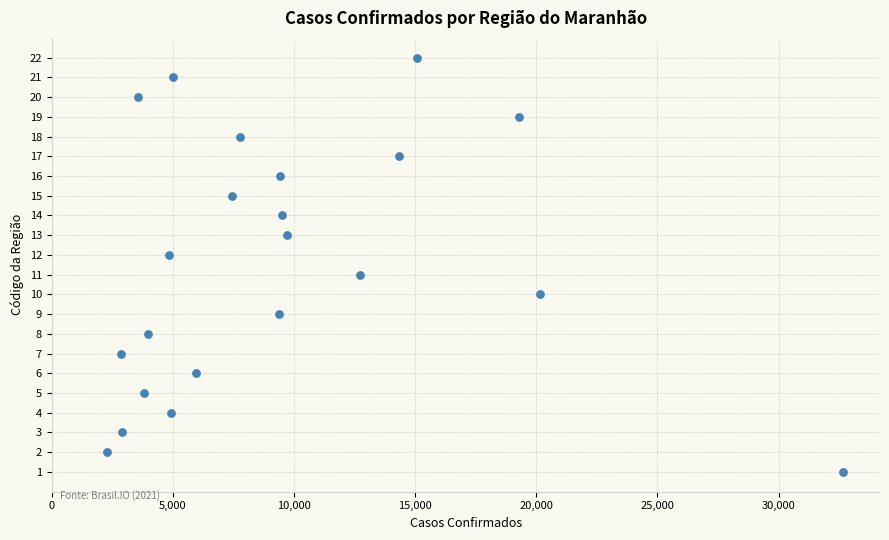

What is the range of X values (max minus min)?

30403